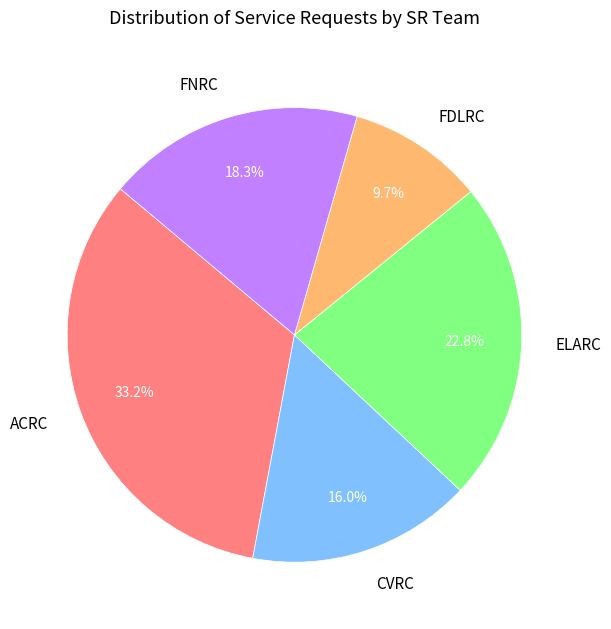

How much of the chart is everything except FNRC?

81.7%